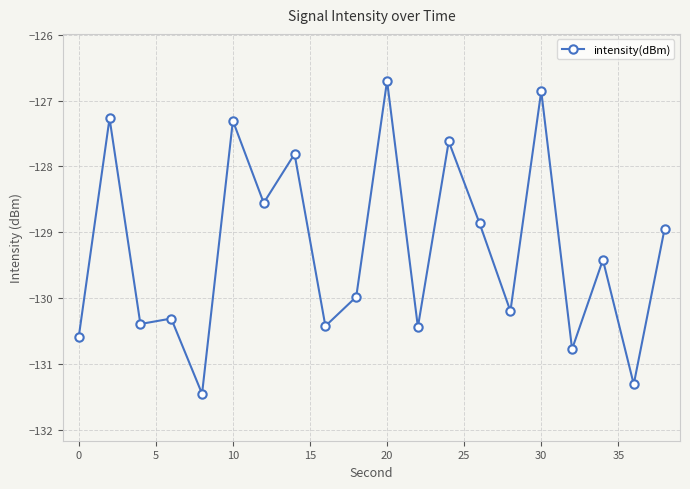

What is the maximum value shown in the chart?

-126.7